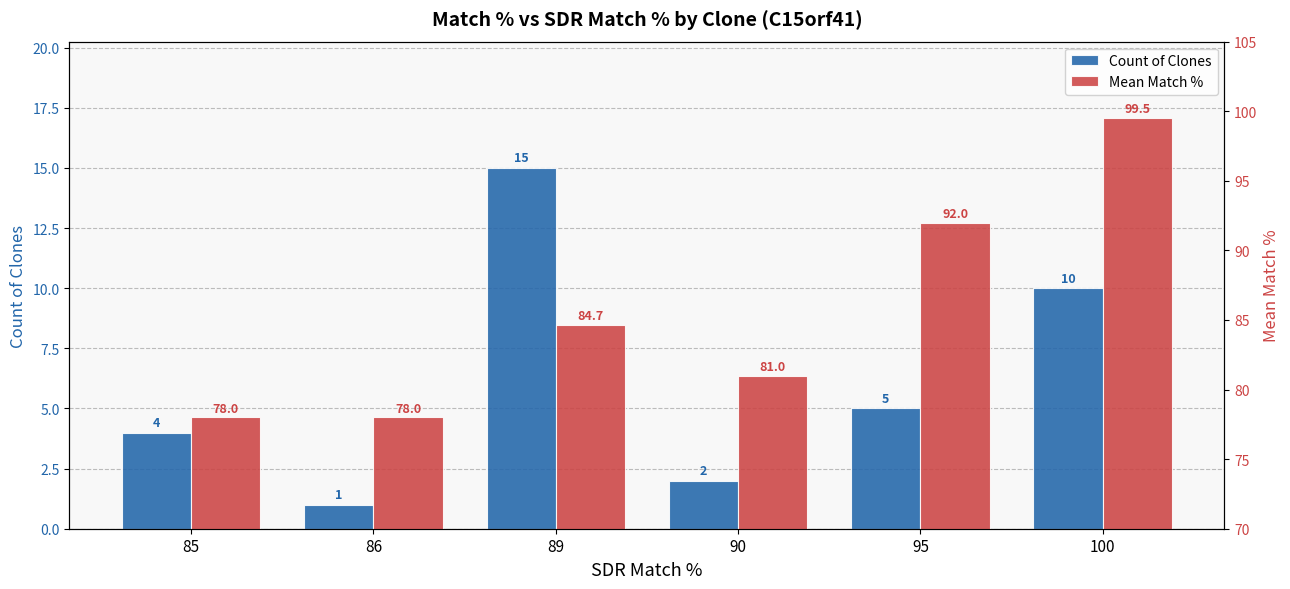

How many groups of bars are there?

6